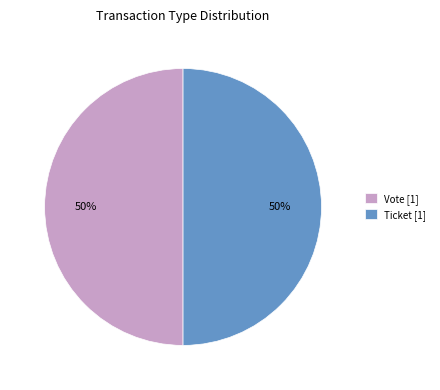

What is the ratio of the value at Ticket [1] to the value at Vote [1]?

1.0